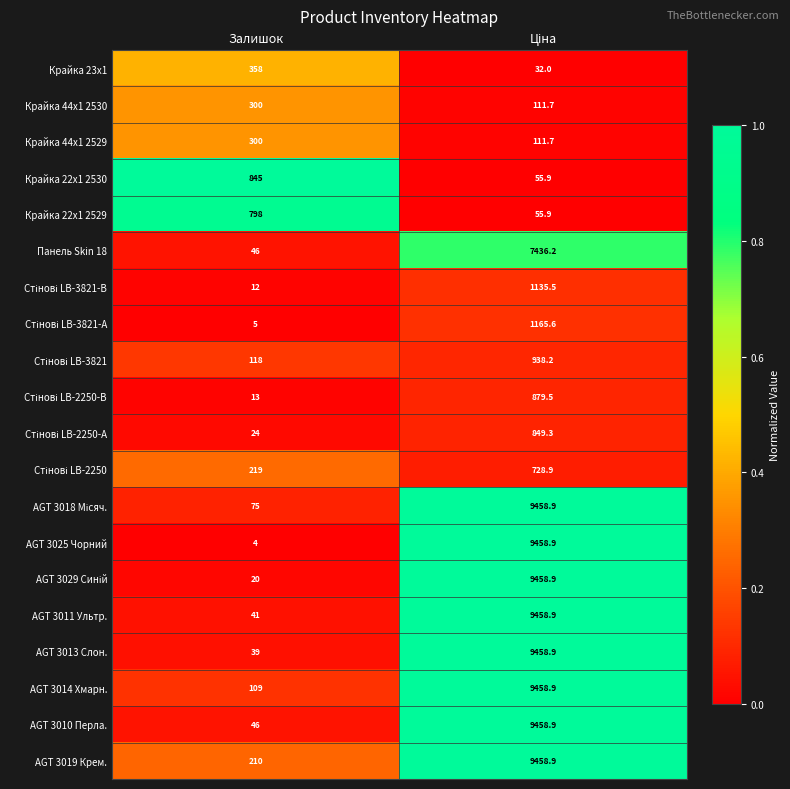

What is the sum of all Крайка 44x1 2530 values?

411.7